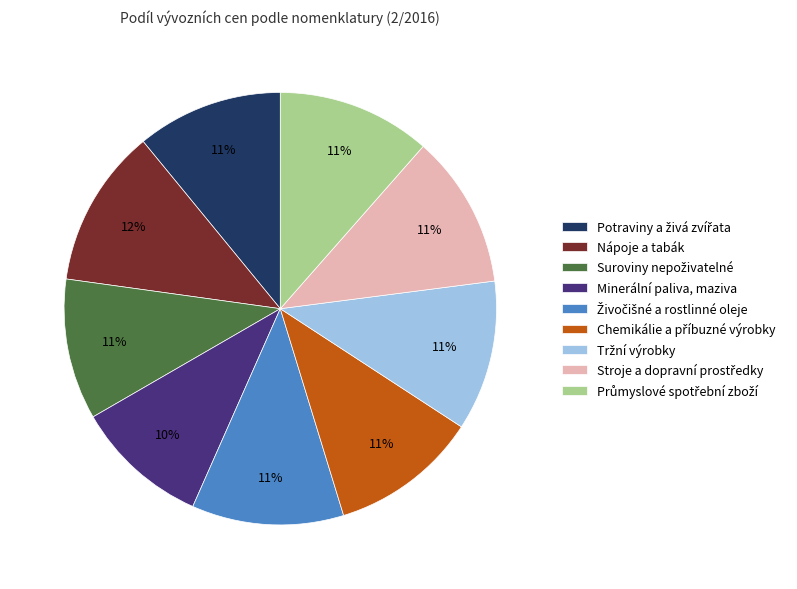

Is it true that Minerální paliva, maziva is 10% of the pie?

True